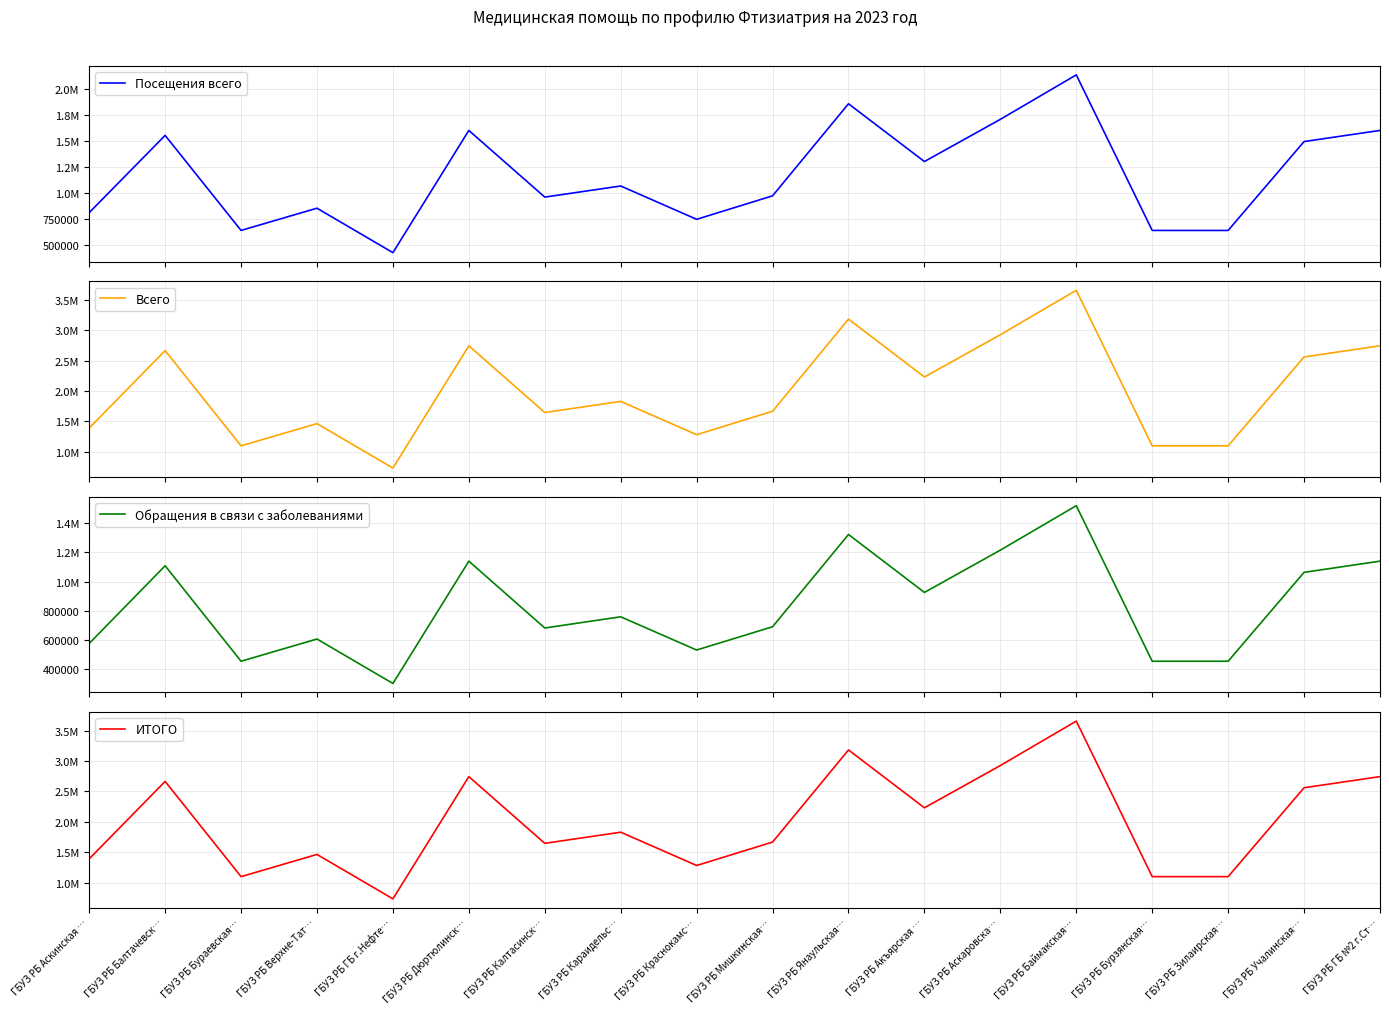

What is the average value of the Обращения в связи с заболеваниями series?

831139.6